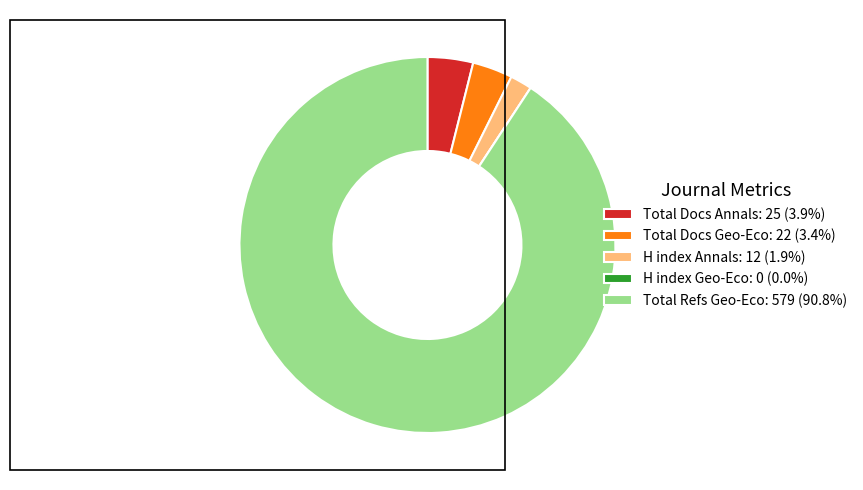

What is the ratio of the value at H index Annals: 12 (1.9%) to the value at Total Docs Annals: 25 (3.9%)?

0.5